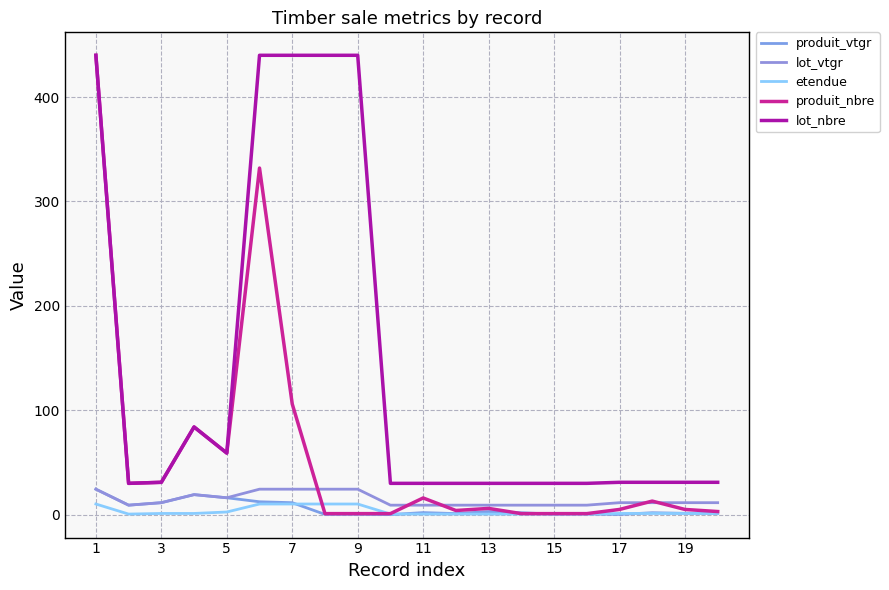

Reading left to right, what are all the values shown in this chart?

produit_vtgr: 24.4	9.1	11.5	19.2	16.2	12.4	11.5	0.3	0.3	0.0	2.0	1.0	3.0	1.8	0.5	0.7	0.2	1.9	1.3	1.2
lot_vtgr: 24.4	9.1	11.5	19.2	16.2	24.4	24.4	24.4	24.4	9.1	9.1	9.1	9.1	9.1	9.1	9.1	11.5	11.5	11.5	11.5
etendue: 10.2	0.6	1.2	1.2	2.5	10.2	10.2	10.2	10.2	0.6	0.6	0.6	0.6	0.6	0.6	0.6	1.2	1.2	1.2	1.2
produit_nbre: 440.0	30.0	31.0	84.0	59.0	332.0	106.0	1.0	1.0	1.0	16.0	4.0	6.0	1.0	1.0	1.0	5.0	13.0	5.0	3.0
lot_nbre: 440.0	30.0	31.0	84.0	59.0	440.0	440.0	440.0	440.0	30.0	30.0	30.0	30.0	30.0	30.0	30.0	31.0	31.0	31.0	31.0